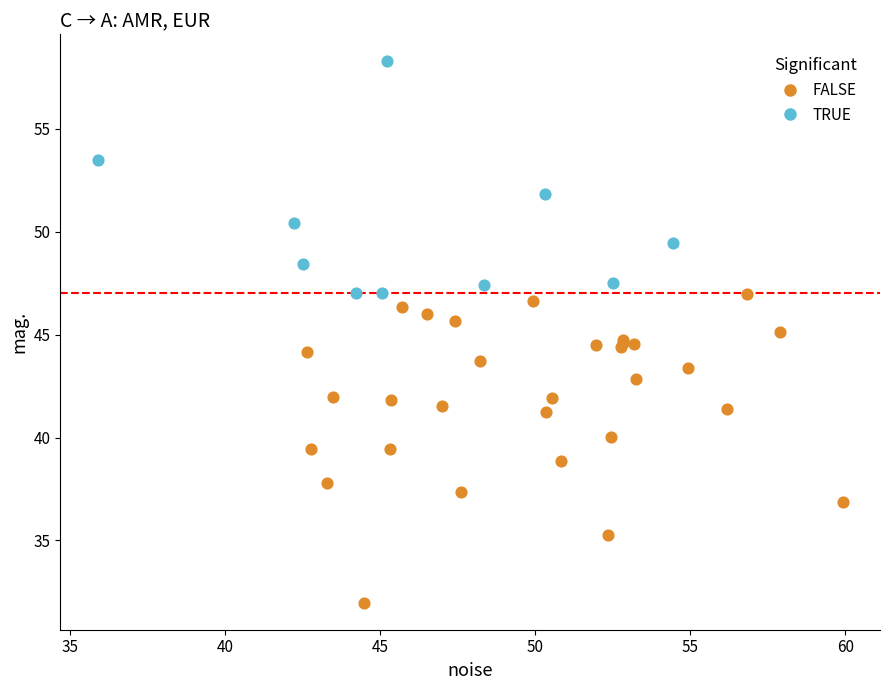

What are all the series names shown in the legend?

FALSE, TRUE